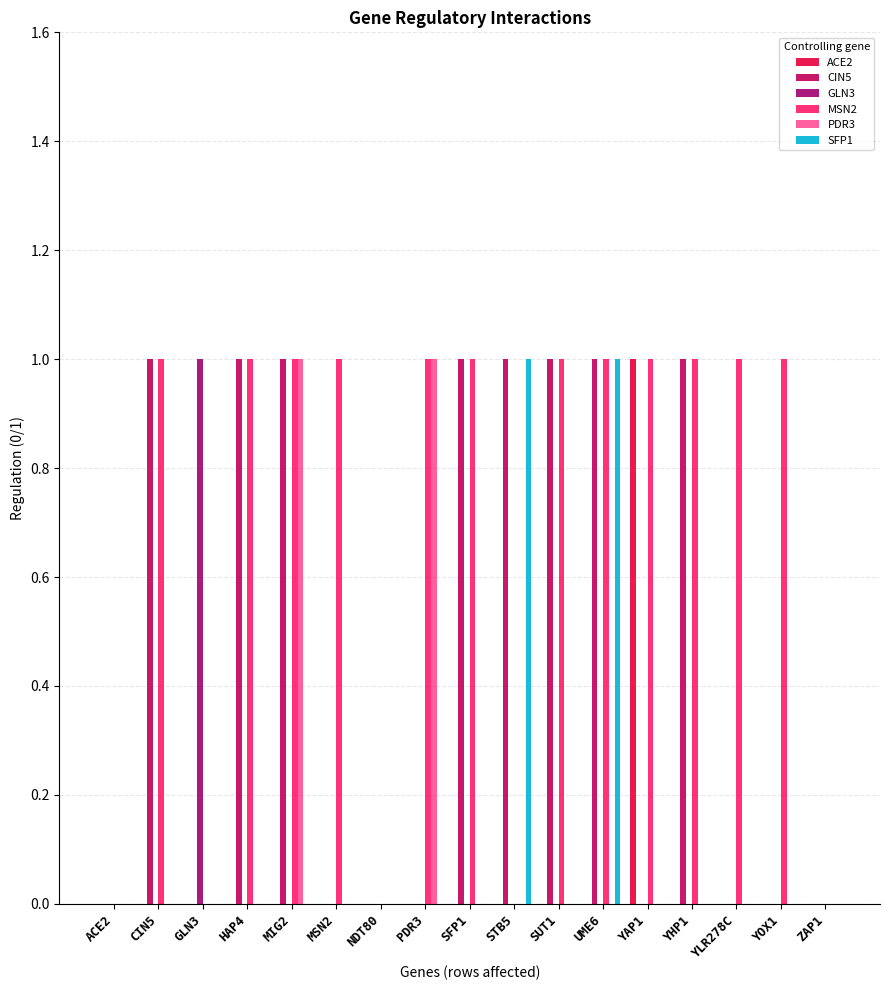

Reading left to right, extract all data points from this chart.

ACE2: ACE2=0	CIN5=0	GLN3=0	HAP4=0	MIG2=0	MSN2=0	NDT80=0	PDR3=0	SFP1=0	STB5=0	SUT1=0	UME6=0	YAP1=1	YHP1=0	YLR278C=0	YOX1=0	ZAP1=0
CIN5: ACE2=0	CIN5=1	GLN3=0	HAP4=1	MIG2=1	MSN2=0	NDT80=0	PDR3=0	SFP1=1	STB5=1	SUT1=1	UME6=1	YAP1=0	YHP1=1	YLR278C=0	YOX1=0	ZAP1=0
GLN3: ACE2=0	CIN5=0	GLN3=1	HAP4=0	MIG2=0	MSN2=0	NDT80=0	PDR3=0	SFP1=0	STB5=0	SUT1=0	UME6=0	YAP1=0	YHP1=0	YLR278C=0	YOX1=0	ZAP1=0
MSN2: ACE2=0	CIN5=1	GLN3=0	HAP4=1	MIG2=1	MSN2=1	NDT80=0	PDR3=1	SFP1=1	STB5=0	SUT1=1	UME6=1	YAP1=1	YHP1=1	YLR278C=1	YOX1=1	ZAP1=0
PDR3: ACE2=0	CIN5=0	GLN3=0	HAP4=0	MIG2=1	MSN2=0	NDT80=0	PDR3=1	SFP1=0	STB5=0	SUT1=0	UME6=0	YAP1=0	YHP1=0	YLR278C=0	YOX1=0	ZAP1=0
SFP1: ACE2=0	CIN5=0	GLN3=0	HAP4=0	MIG2=0	MSN2=0	NDT80=0	PDR3=0	SFP1=0	STB5=1	SUT1=0	UME6=1	YAP1=0	YHP1=0	YLR278C=0	YOX1=0	ZAP1=0